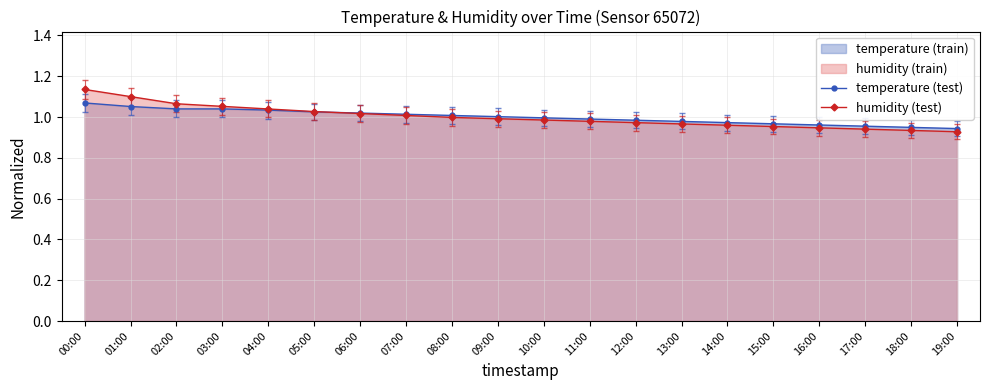

What is the label of the 7th point from the right?

13:00